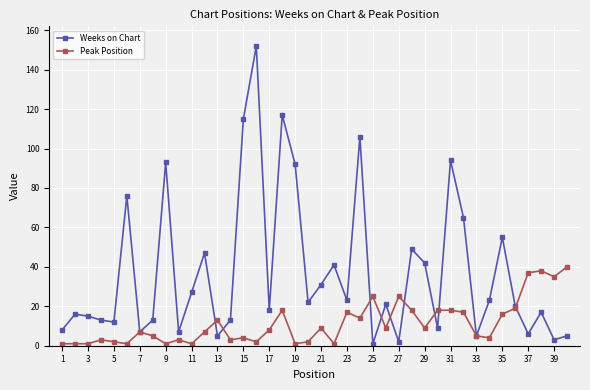

What is the highest value of the Peak Position series?

40